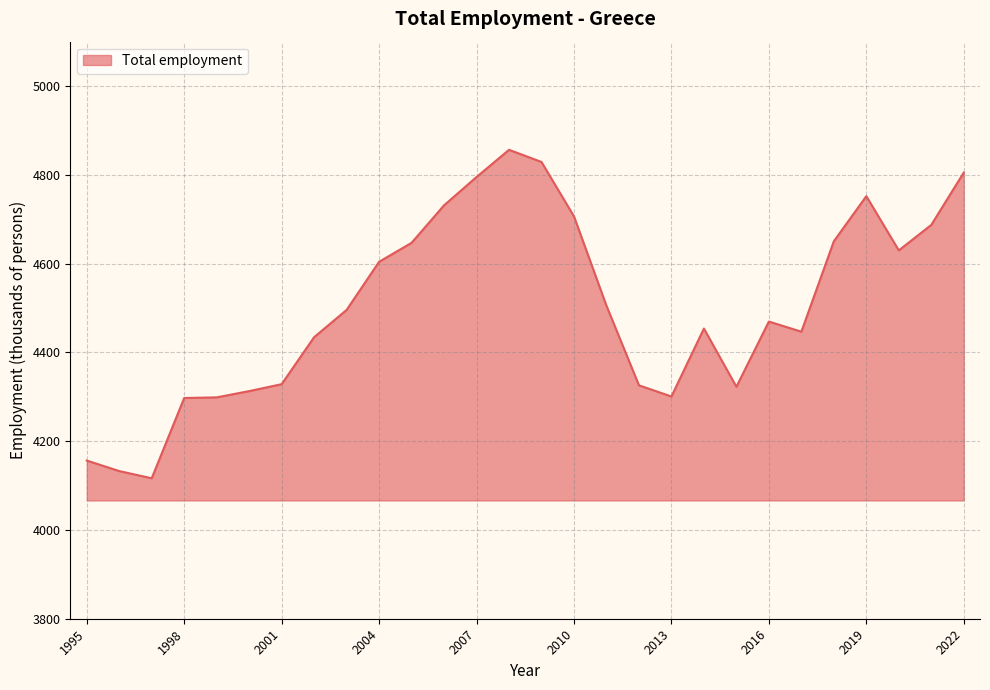

What is the maximum value shown in the chart?

4856.4